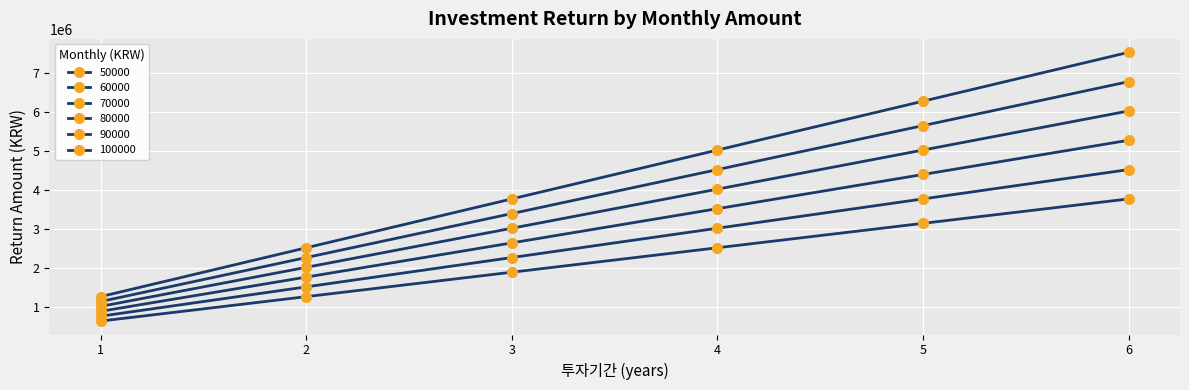

How many data points in 90000 are less than 4513320?

3